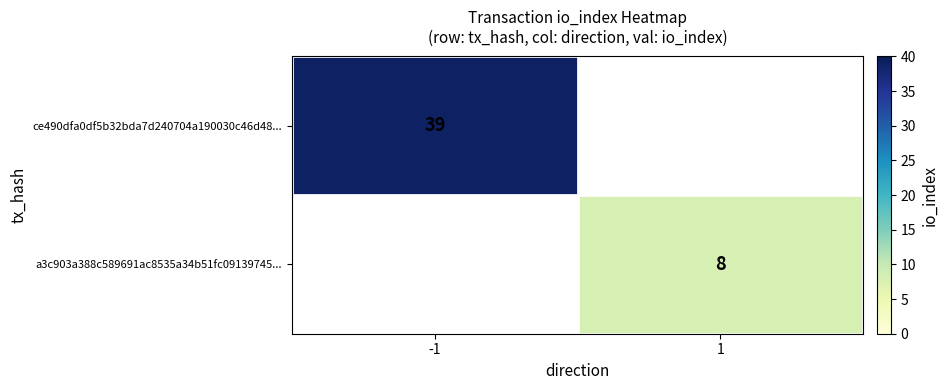

What is the minimum value shown in the chart?

8.0